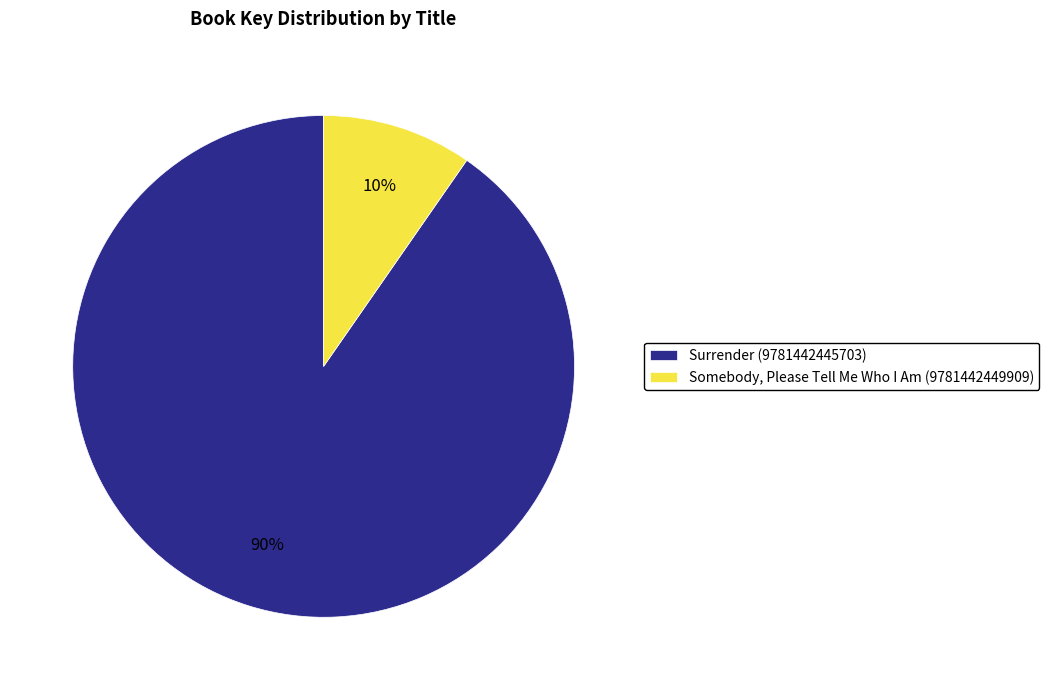

Do Somebody, Please Tell Me Who I Am (9781442449909) and Surrender (9781442445703) together represent more than half of the pie?

Yes